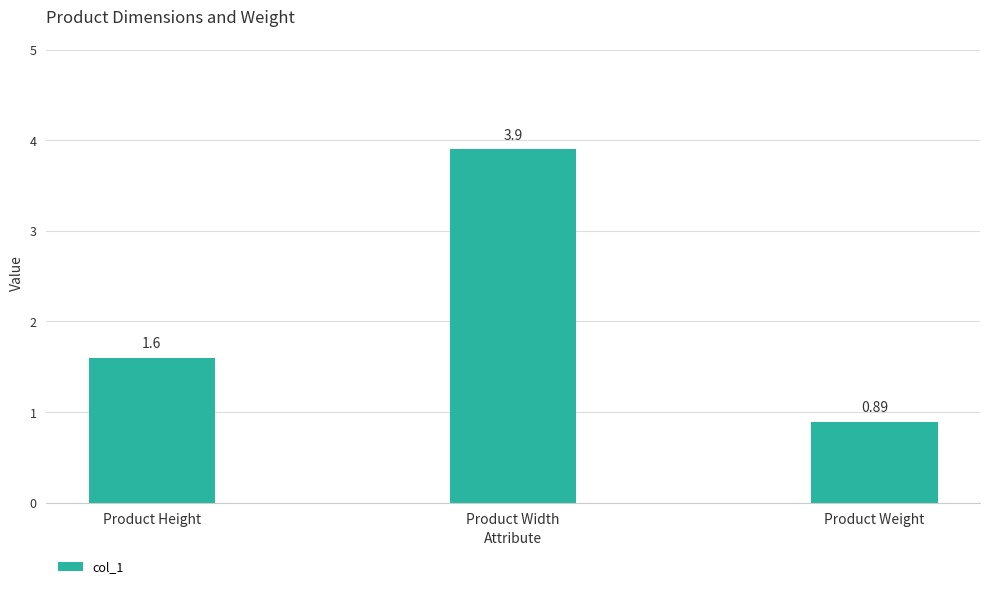

Which has a higher value, Product Width or Product Weight?

Product Width